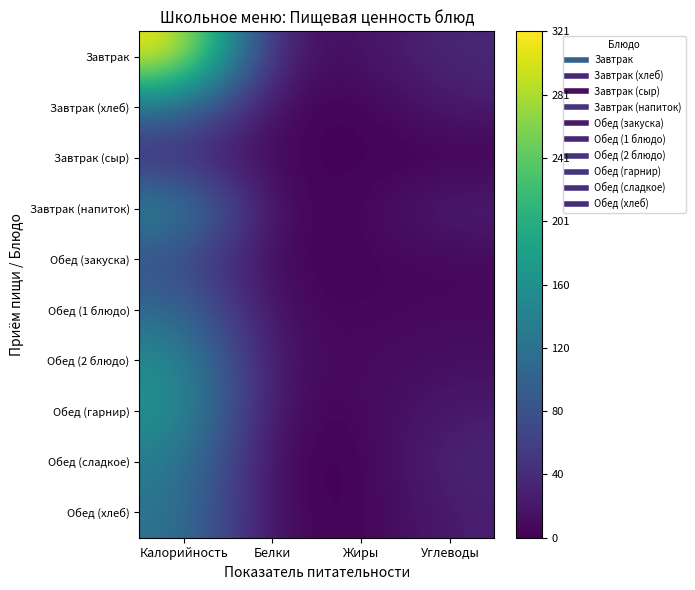

At Белки, list the series in order from largest to smallest.

Завтрак, Обед (2 блюдо), Обед (1 блюдо), Обед (хлеб), Завтрак (хлеб), Обед (гарнир), Завтрак (напиток), Завтрак (сыр), Обед (закуска), Обед (сладкое)